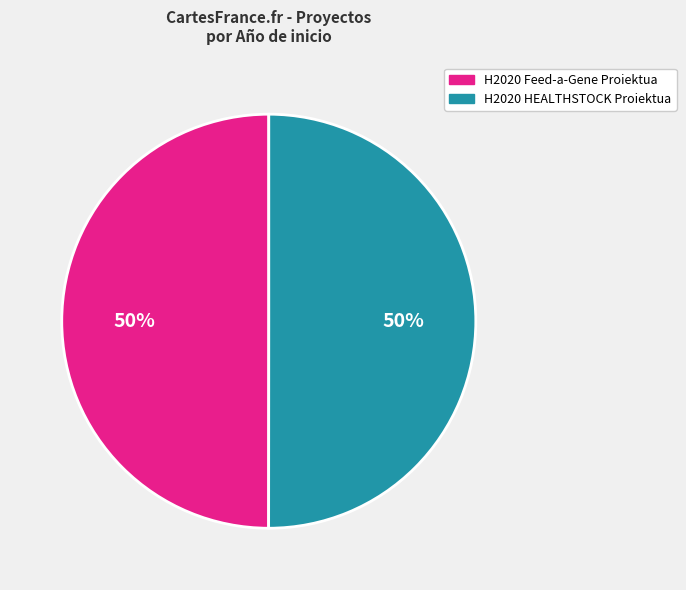

Approximately how many times larger is the value at H2020 HEALTHSTOCK Proiektua compared to H2020 Feed-a-Gene Proiektua?

1.0